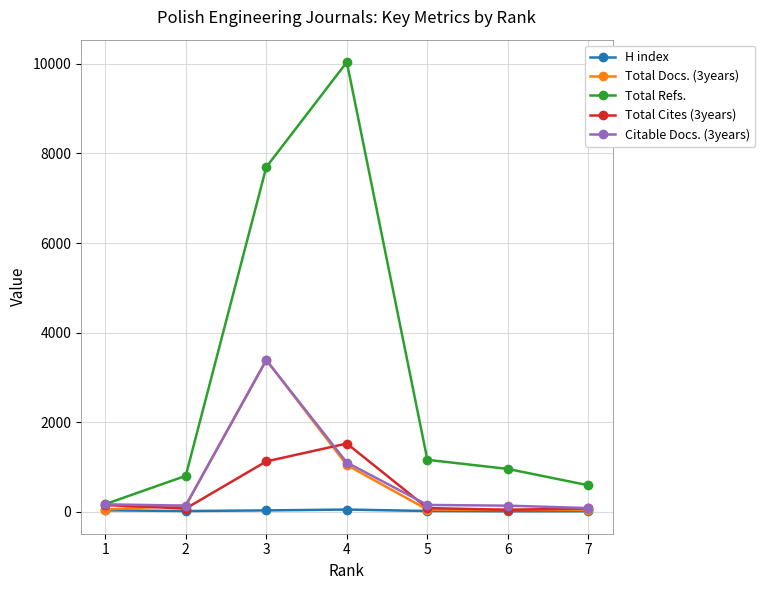

Is the value of Citable Docs. (3years) at 5 greater than the value of Total Refs. at 3?

No